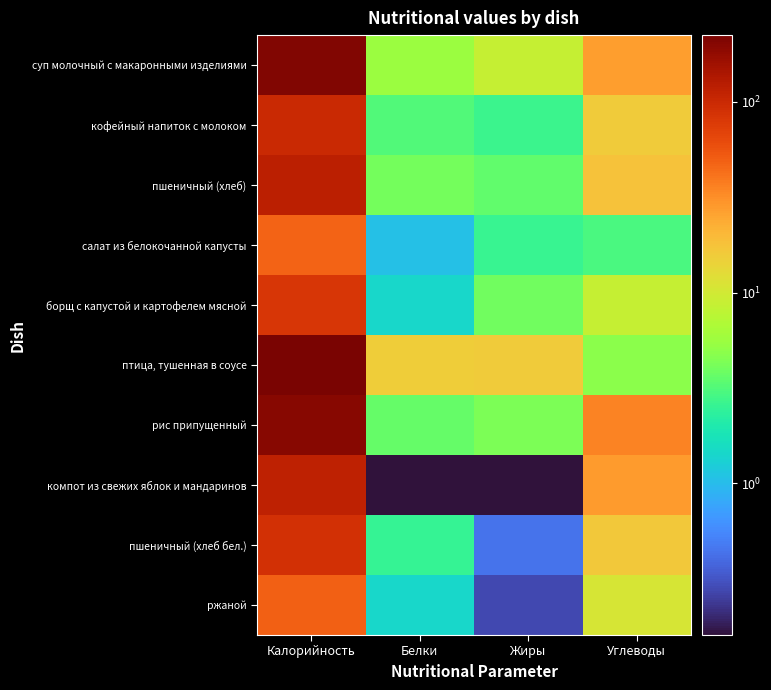

Reading right to left, extract all data points from this chart.

суп молочный с макаронными изделиями: Углеводы=27.4	Жиры=8.7	Белки=5.5	Калорийность=210.3
кофейный напиток с молоком: Углеводы=15.9	Жиры=2.7	Белки=3.2	Калорийность=100.6
пшеничный (хлеб): Углеводы=17.6	Жиры=3.5	Белки=4.1	Калорийность=118.6
салат из белокочанной капусты: Углеводы=3.0	Жиры=2.6	Белки=1.1	Калорийность=47.7
борщ с капустой и картофелем мясной: Углеводы=8.7	Жиры=3.9	Белки=1.4	Калорийность=83.0
птица, тушенная в соусе: Углеводы=4.9	Жиры=15.7	Белки=15.5	Калорийность=224.0
рис припущенный: Углеводы=34.7	Жиры=4.3	Белки=3.6	Калорийность=199.9
компот из свежих яблок и мандаринов: Углеводы=27.9	Жиры=0.2	Белки=0.2	Калорийность=114.6
пшеничный (хлеб бел.): Углеводы=16.1	Жиры=0.4	Белки=2.5	Калорийность=90.4
ржаной: Углеводы=10.8	Жиры=0.3	Белки=1.4	Калорийность=49.8